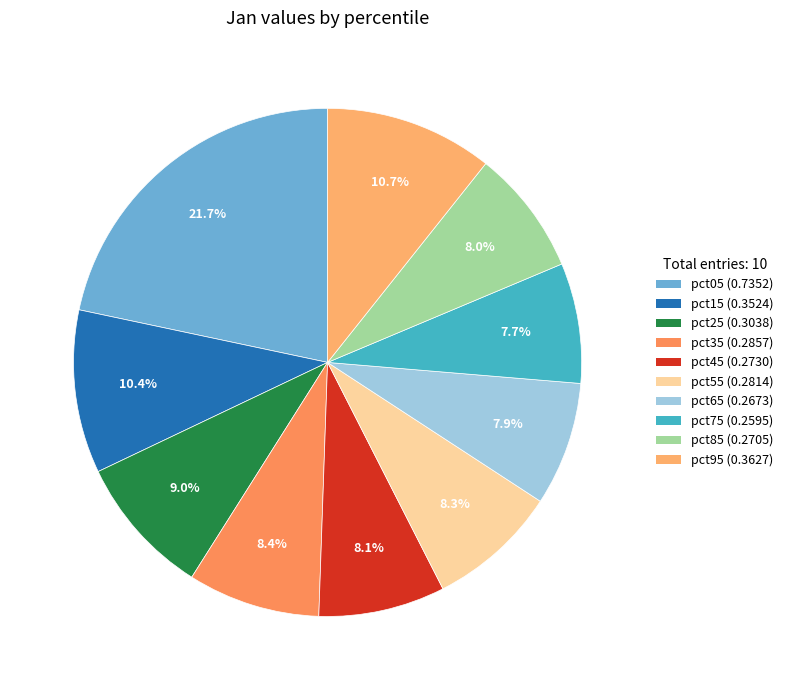

Count the number of slices in the pie.

10